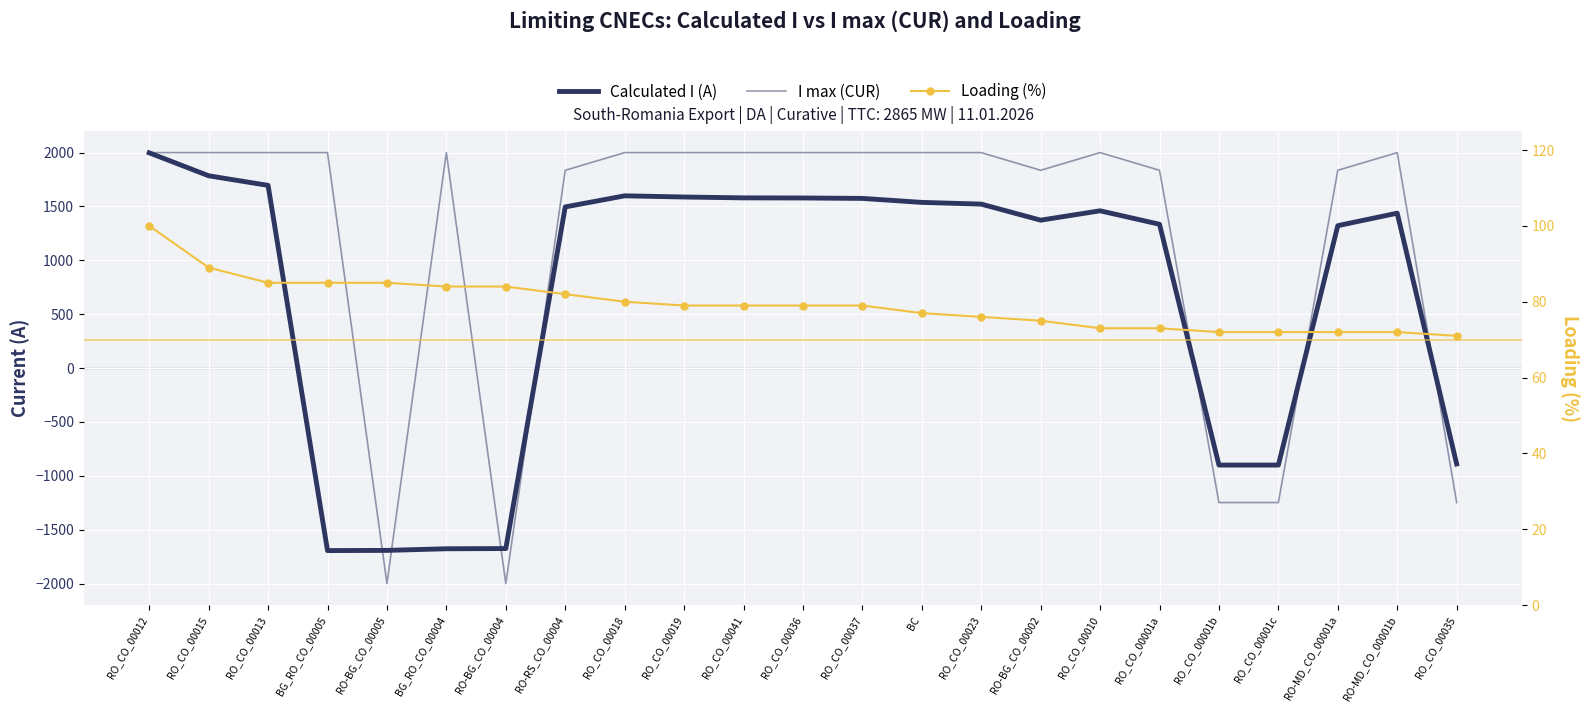

How many lines are shown in the chart?

3